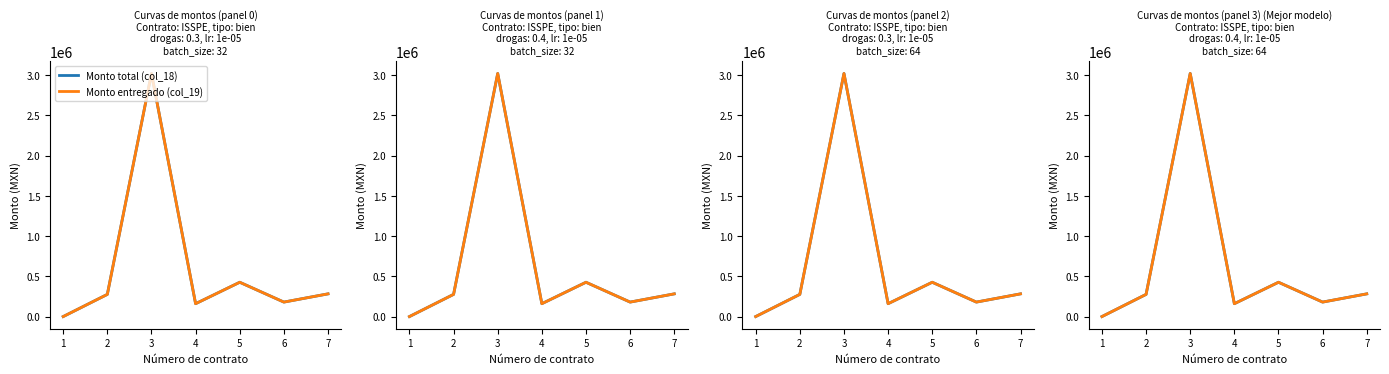

Is it true that Monto total (col_18) equals 152986.3 at 5?

False